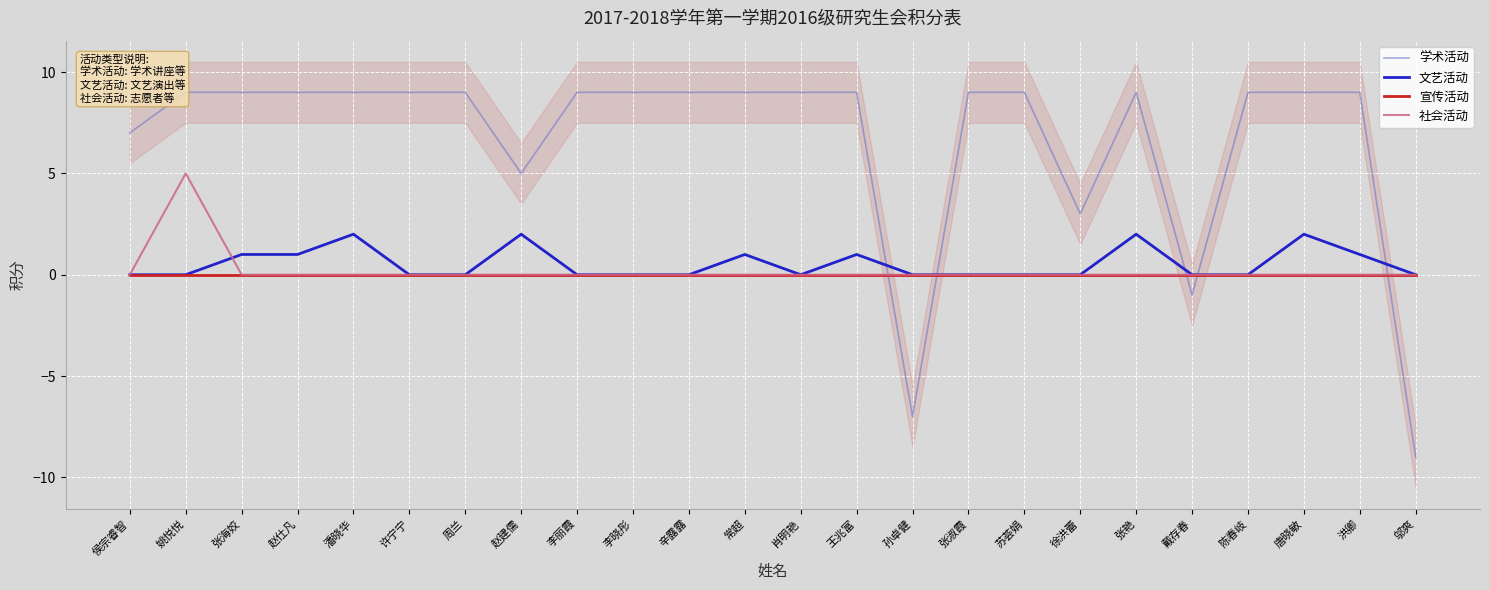

What is the total value across all series at 李晓彤?

9